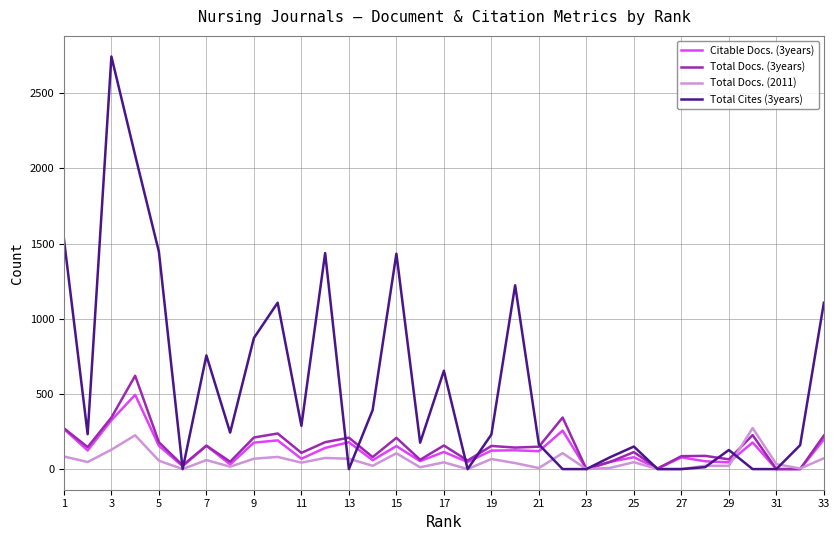

List the series in order of their peak value, lowest first.

Total Docs. (2011), Citable Docs. (3years), Total Docs. (3years), Total Cites (3years)